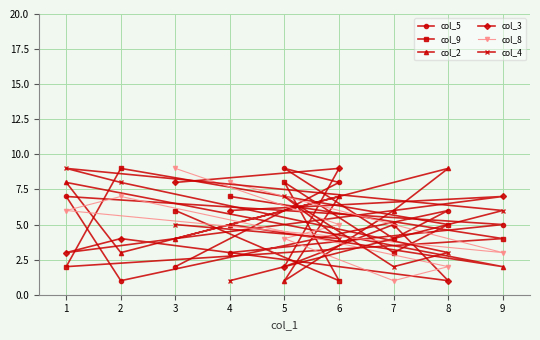

At which label is col_8 closest to 5?

6